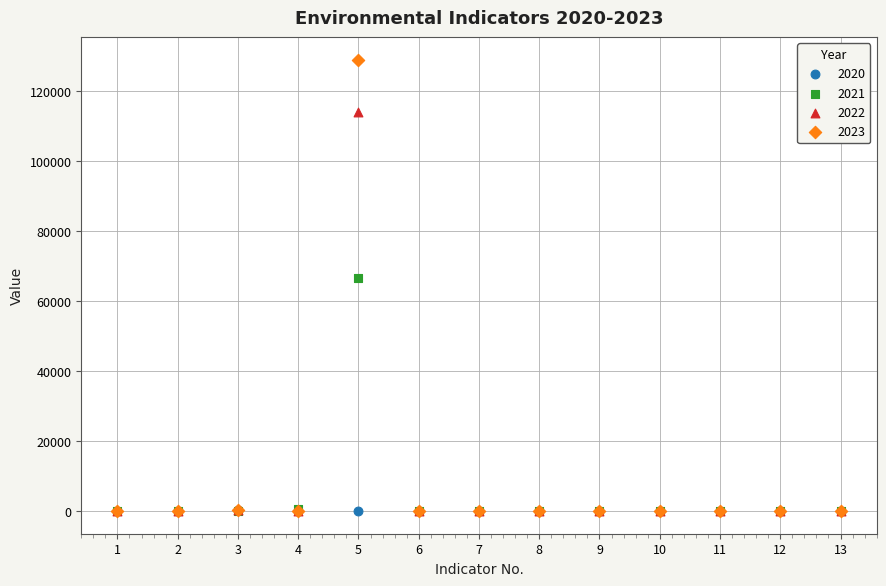

Across all series, what Y value is closest to 64432?

66641.7